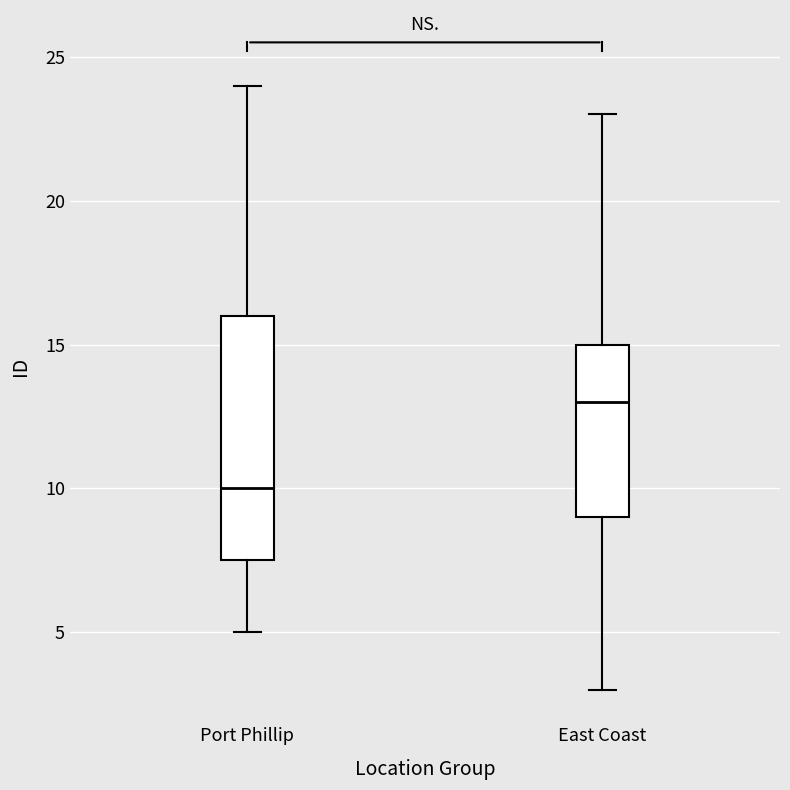

Reading left to right, transcribe this box plot: for each box, give where its median line is, the range the box spans, and where its two whiskers end, as read against the y-axis. The values are not printed on the chart, so give them approximately, as read against the axis.

Port Phillip: median 10.0, box 7.5 to 16.0, whiskers 5.0 to 24.0
East Coast: median 13.0, box 9.0 to 15.0, whiskers 3.0 to 23.0